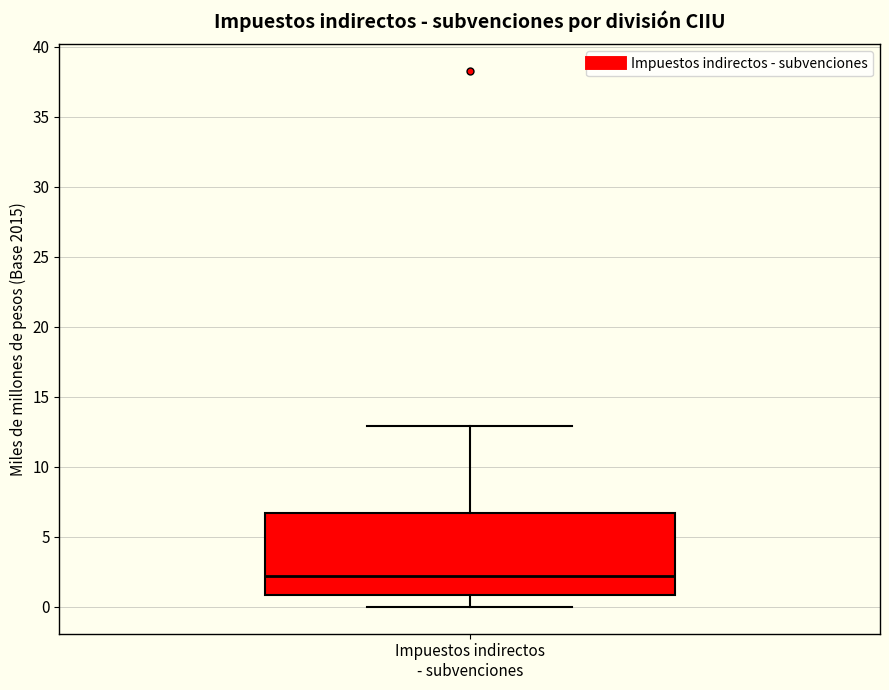

Where does the lower whisker of the box for Impuestos indirectos - subvenciones end on the y-axis? The values are not printed on the chart, so give them approximately, as read against the axis.

0.0